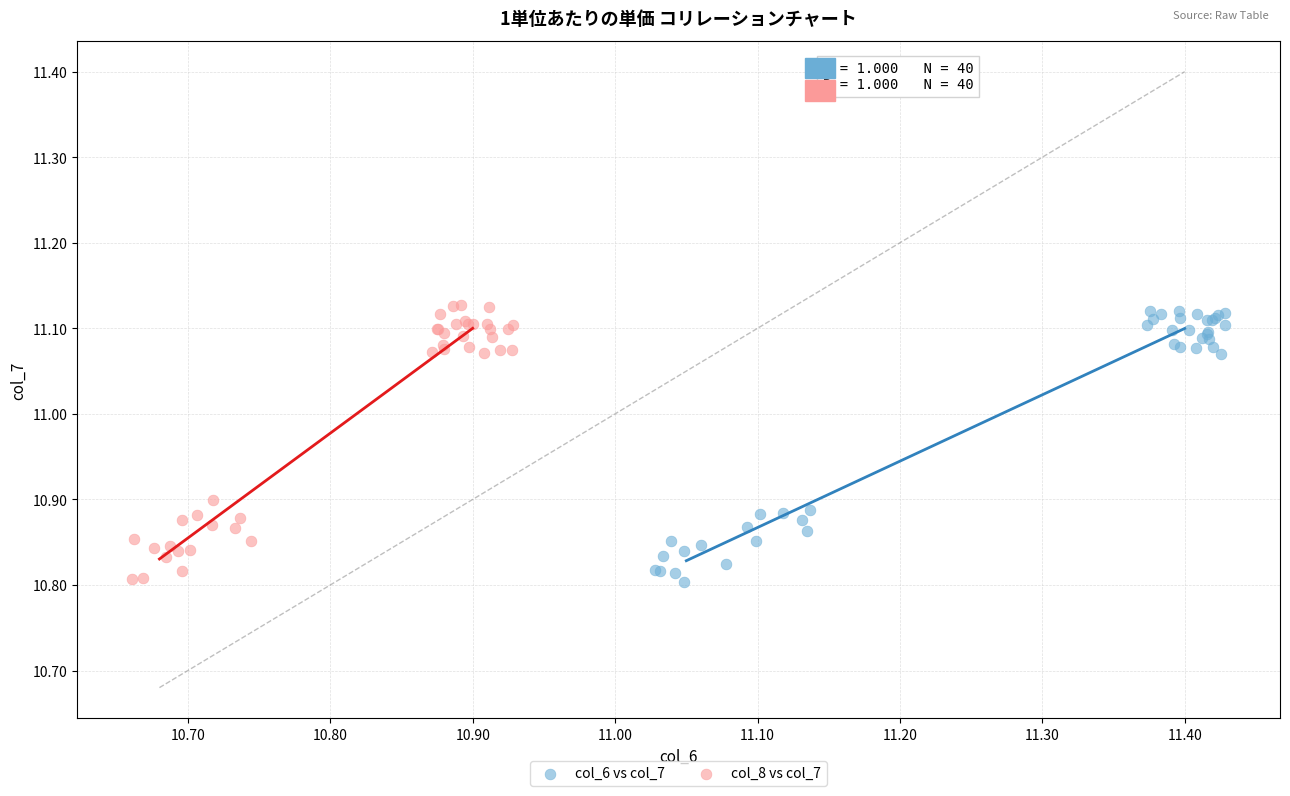

What are all the series names shown in the legend?

col_6 vs col_7, col_8 vs col_7